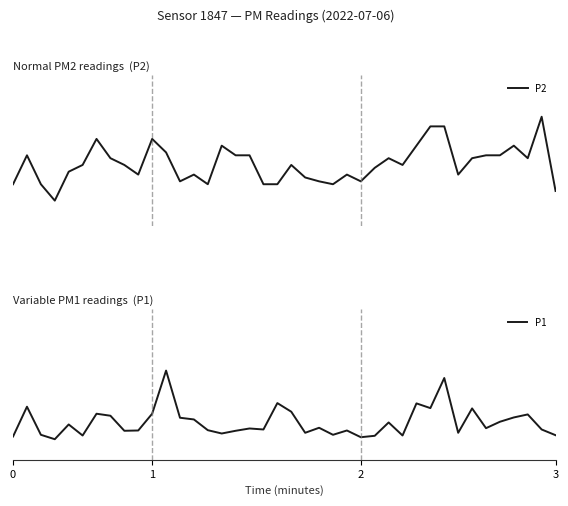

How many positive values does the P2 series have?

18